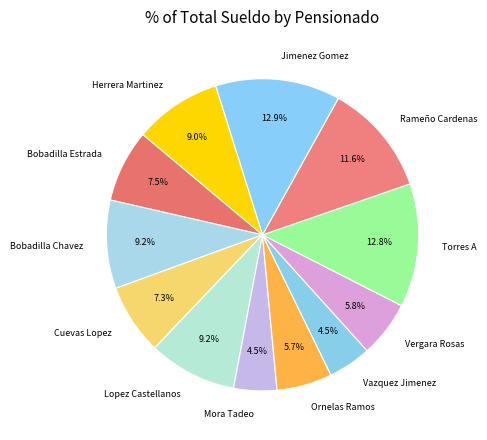

Count the number of slices in the pie.

12